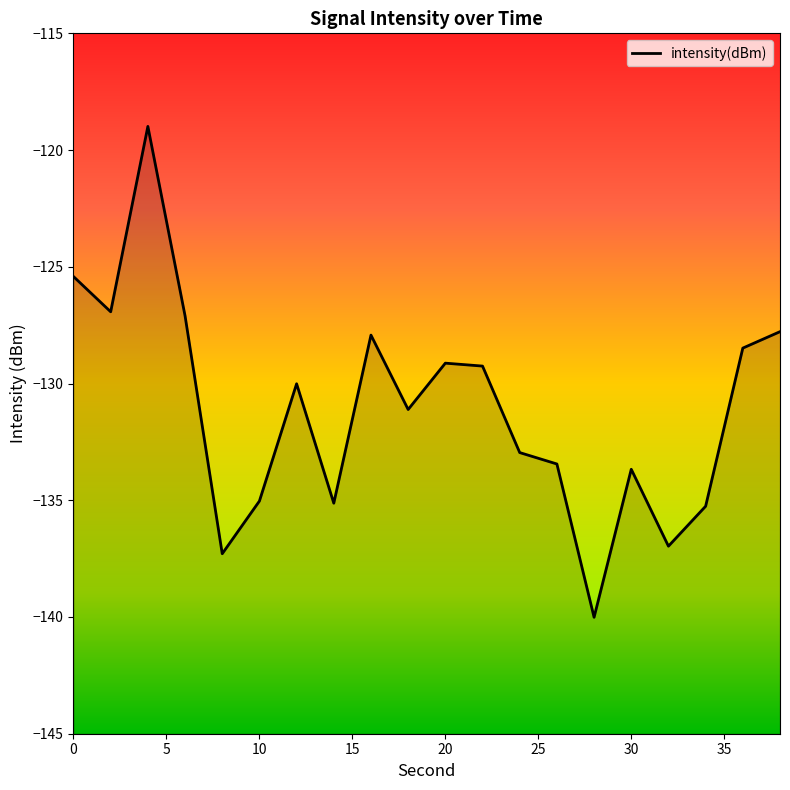

What is the smallest value displayed?

-140.0